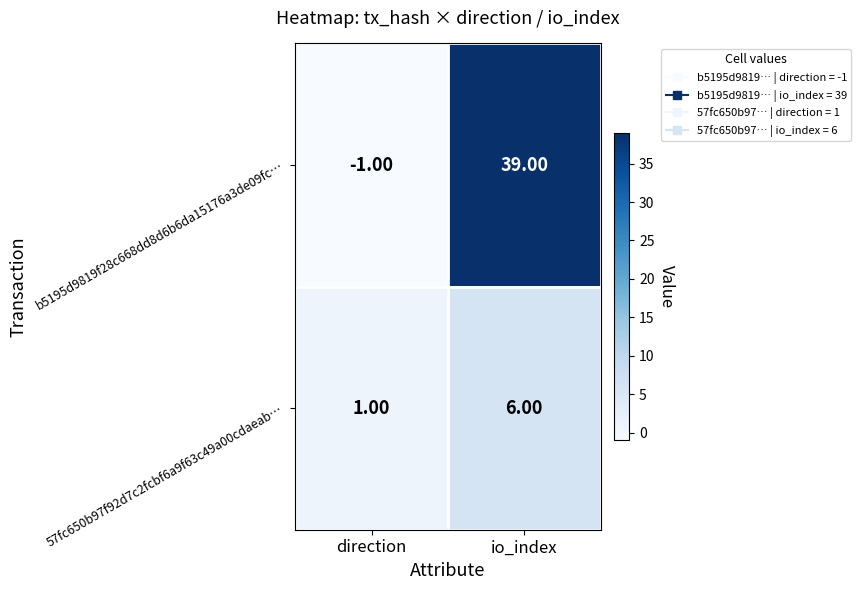

List the series in order of their overall mean, lowest first.

57fc650b97f92d7c2fcbf6a9f63c49a00cdaeab…, b5195d9819f28c668dd8d6b6da15176a3de09fc…